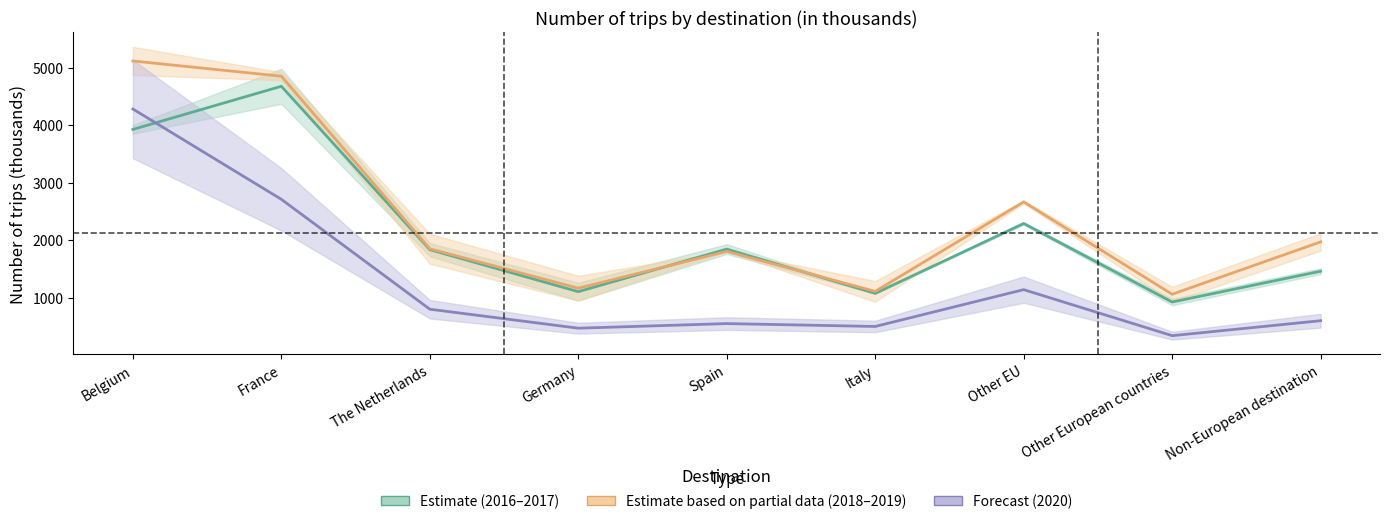

Does the chart have visible grid lines?

No